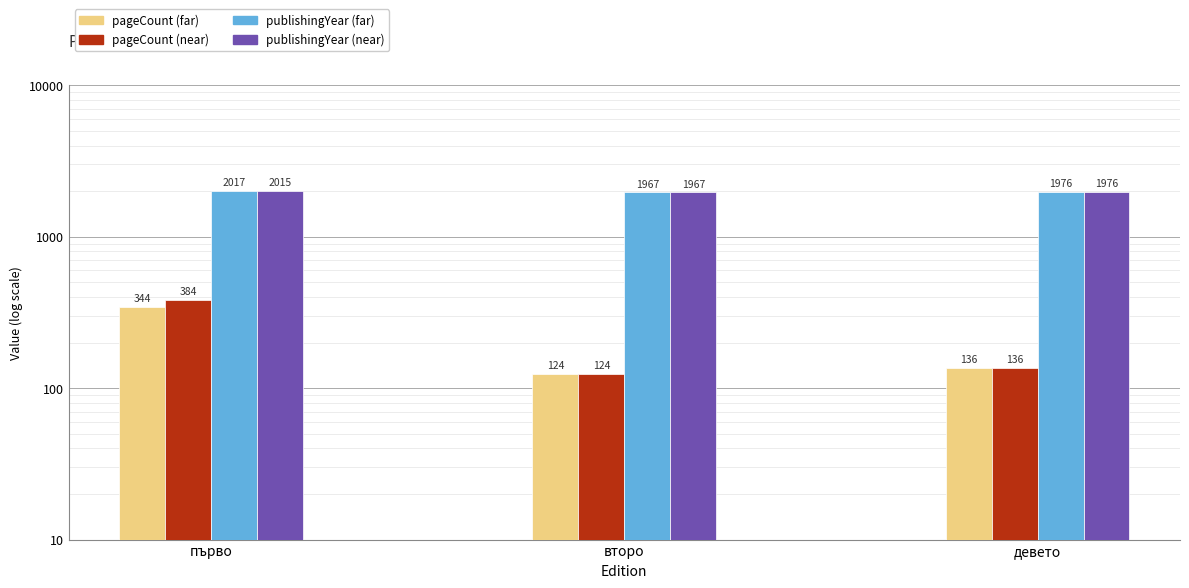

Which series has the widest spread of values?

pageCount (near)